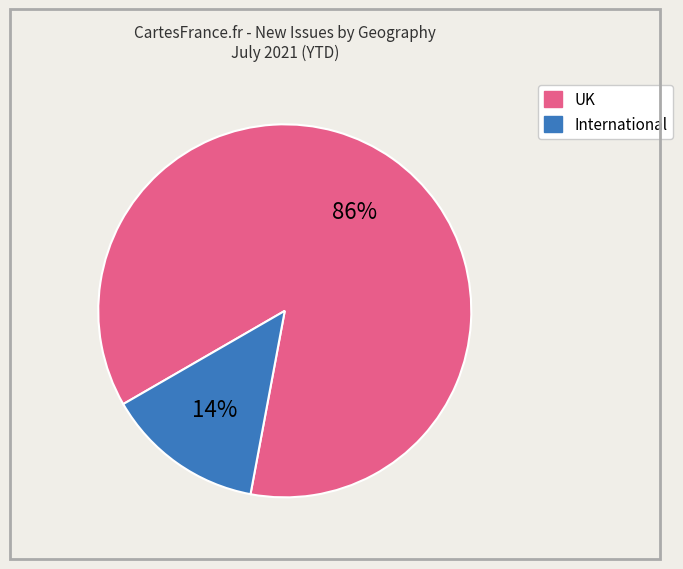

Is it true that International is 6% of the pie?

False